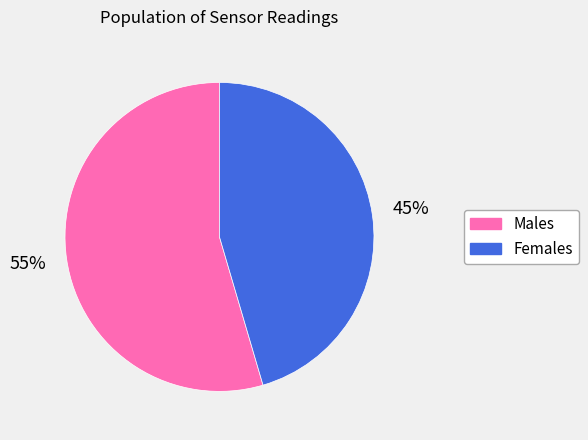

Count the number of slices in the pie.

2